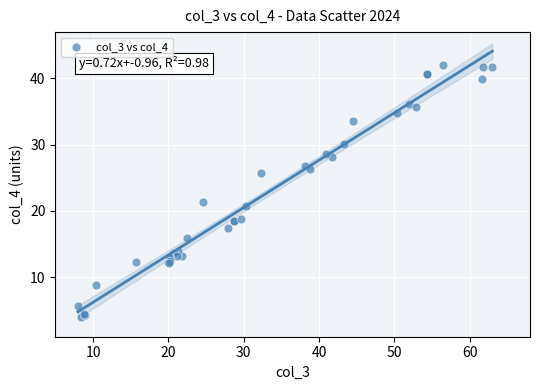

What Y value in the scatter plot is closest to 23?

21.3